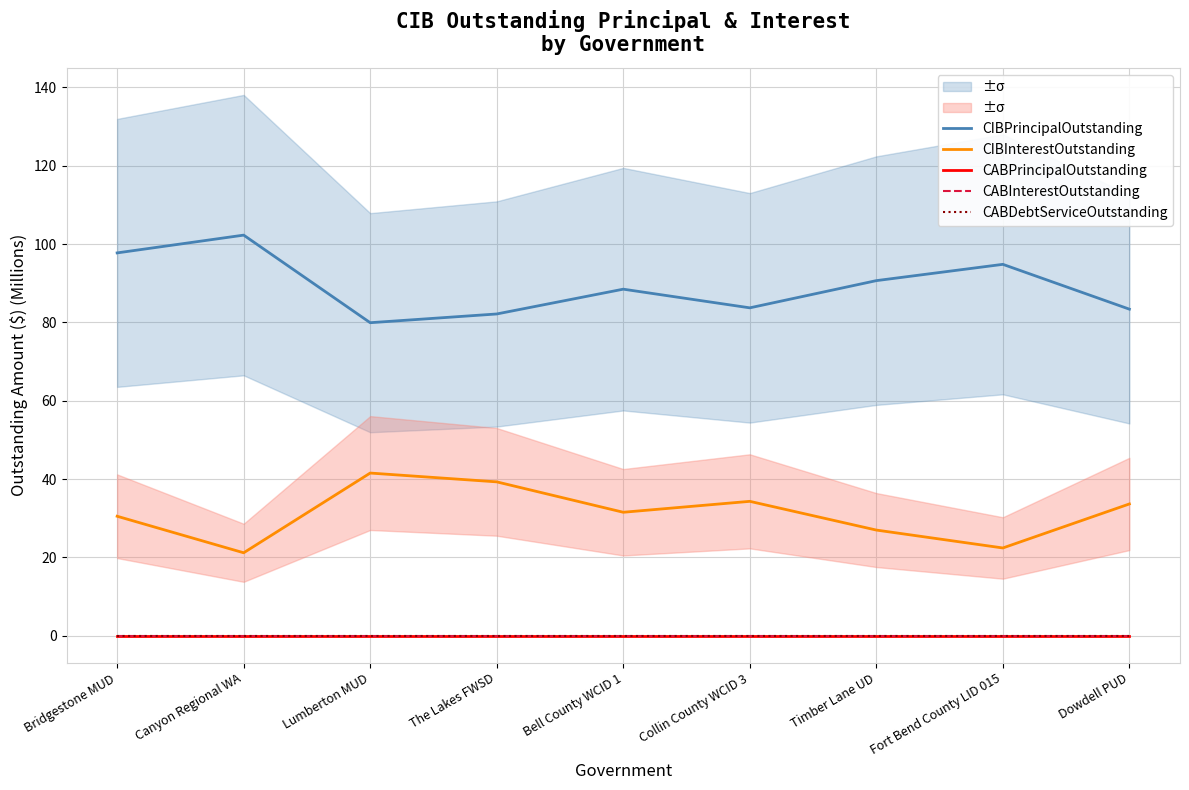

Does the chart display data point markers on the line(s)?

No